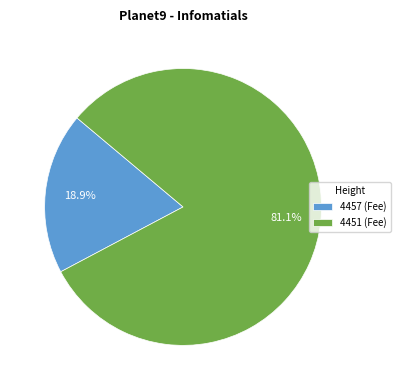

How many segments does this pie chart have?

2